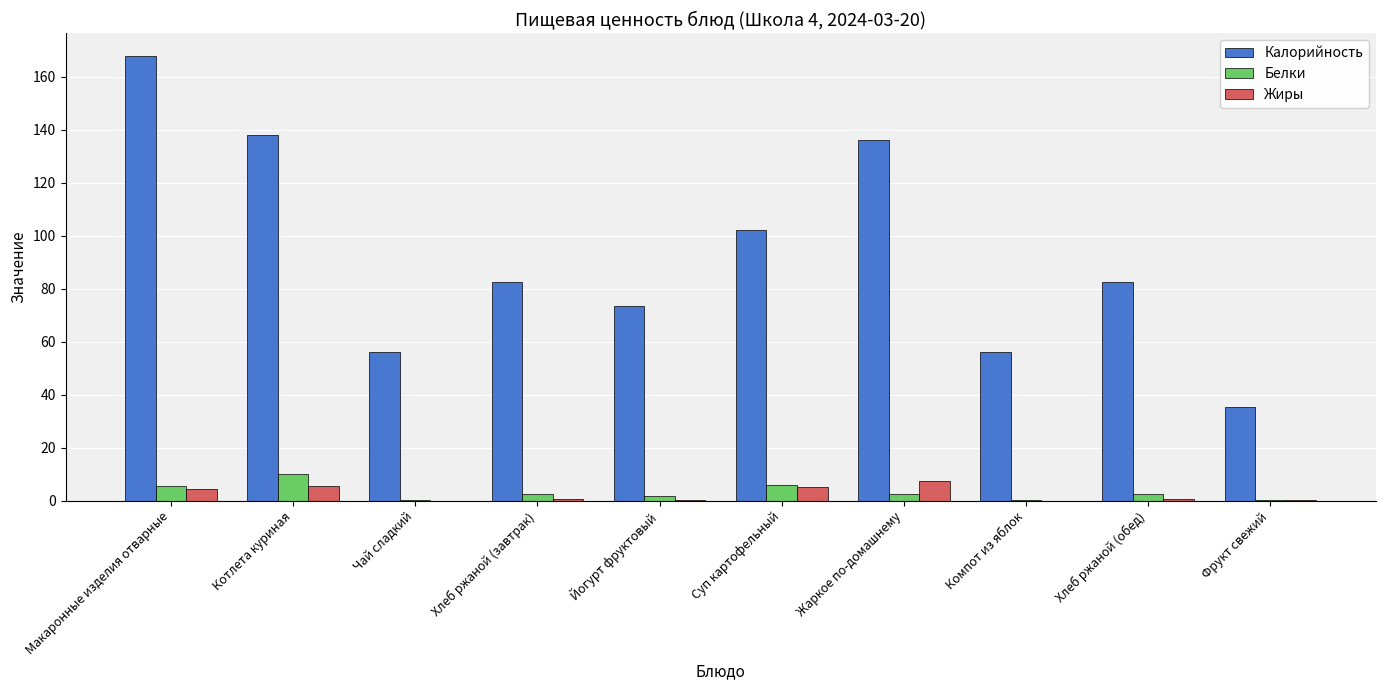

Which category has the highest value in the Калорийность series?

Макаронные изделия отварные